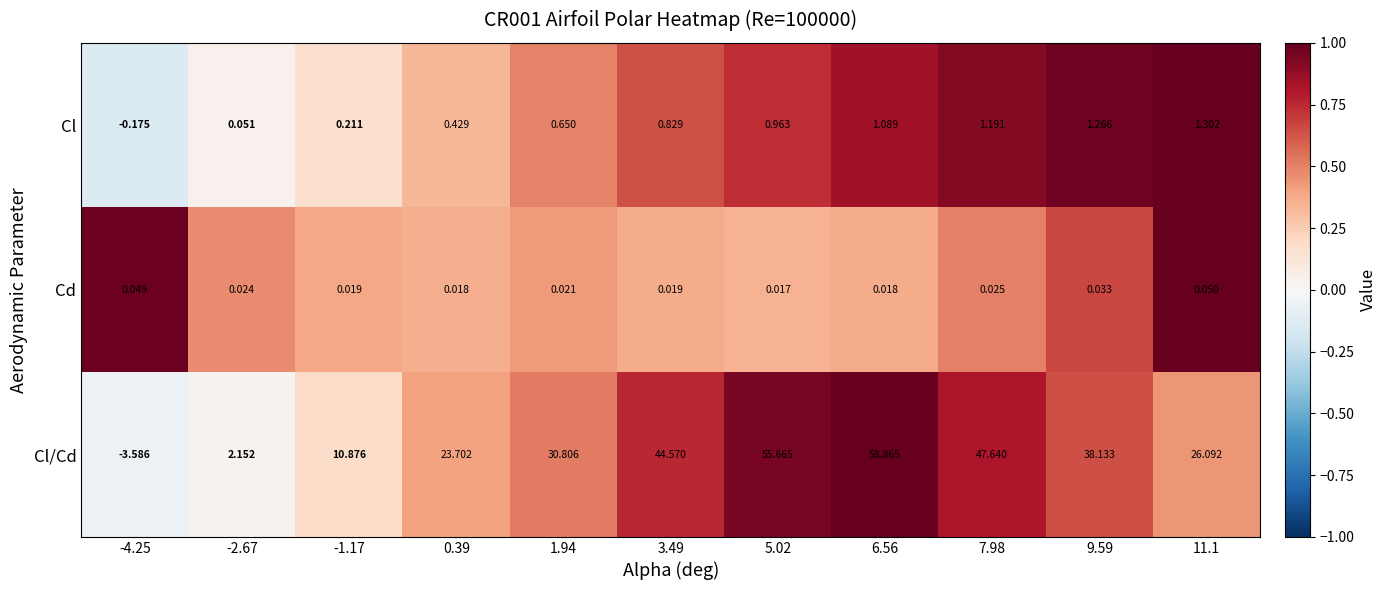

Which series has the widest spread of values?

Cl/Cd